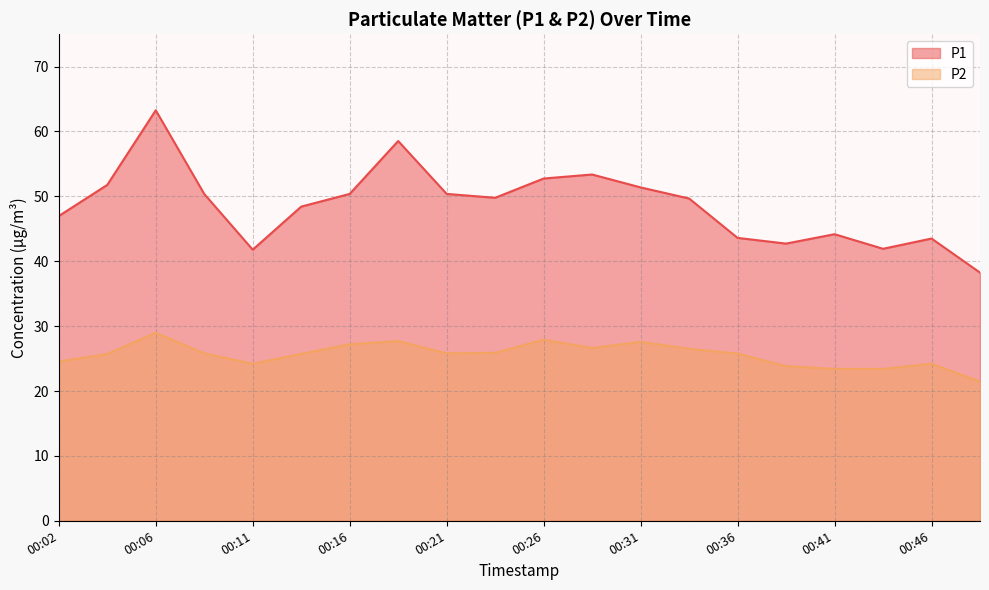

Which series has the largest range (max minus min)?

P1